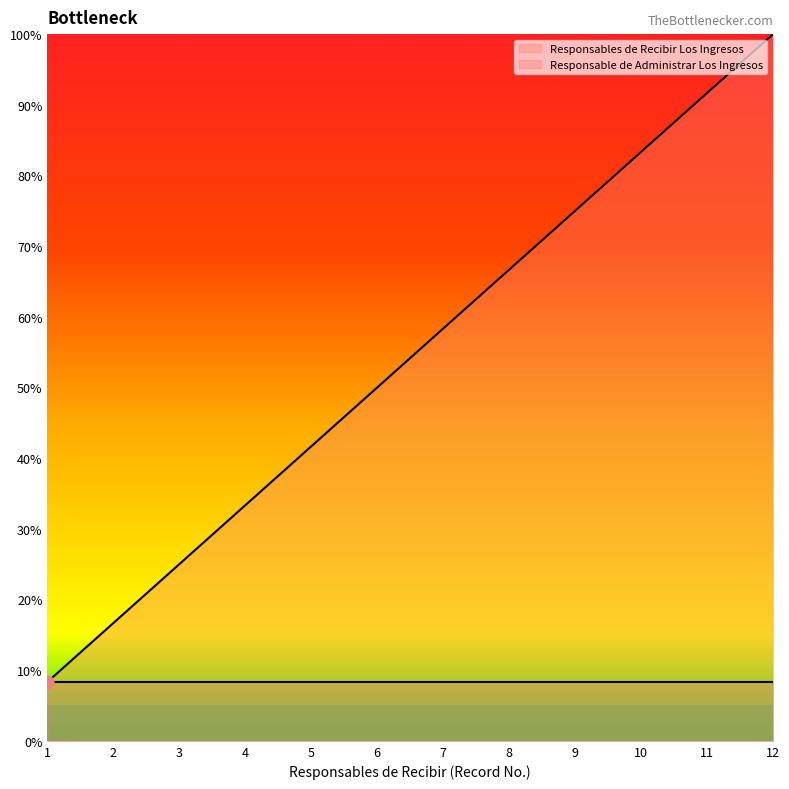

What is the change in value from 6 to 12?

+50.0